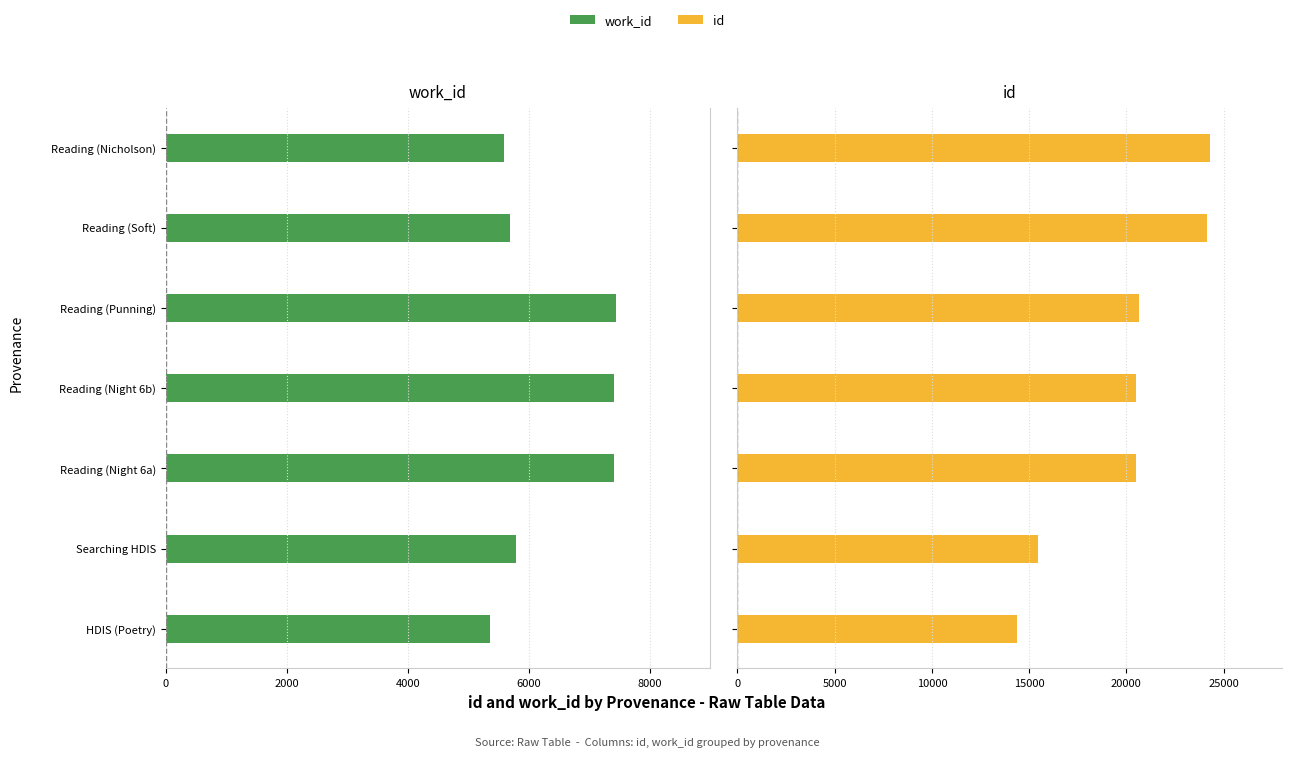

List the series in order of their overall mean, highest first.

id, work_id